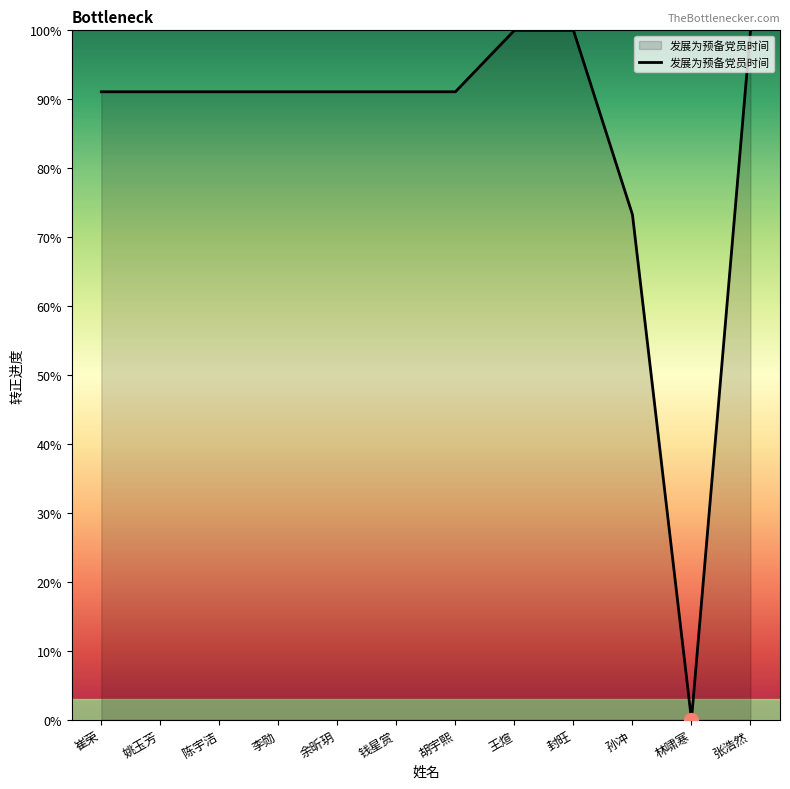

How many lines are shown in the chart?

1